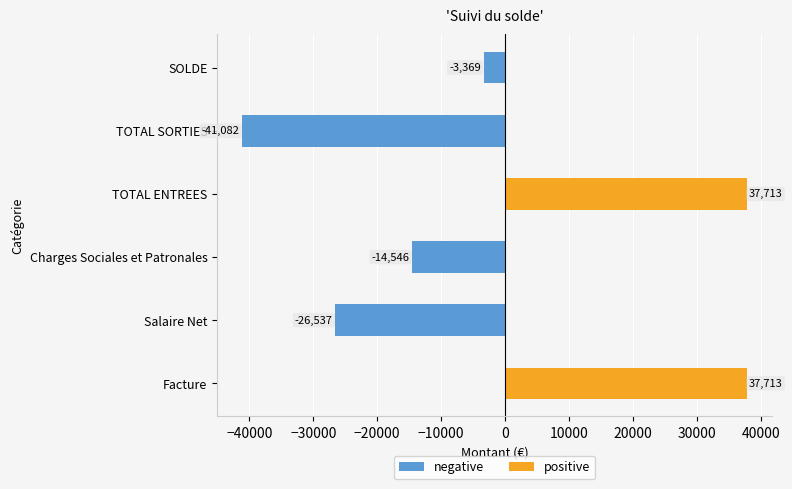

At how many categories does at least one series exceed -37513?

6